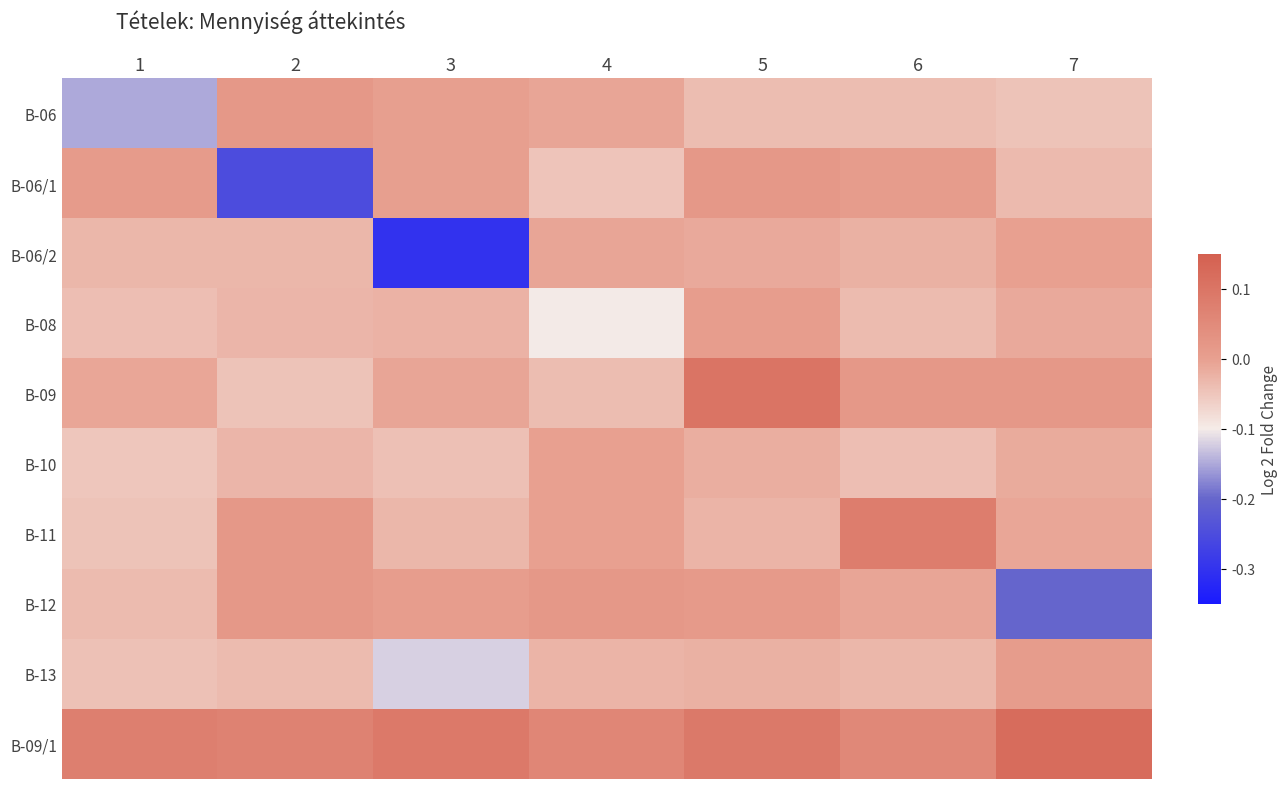

Reading left to right, what are all the values shown in this chart?

B-06: 1=-0.1	2=0.0	3=0.0	4=-0.0	5=-0.0	6=-0.0	7=-0.0
B-06/1: 1=0.0	2=-0.2	3=-0.0	4=-0.0	5=0.0	6=0.0	7=-0.0
B-06/2: 1=-0.0	2=-0.0	3=-0.3	4=-0.0	5=-0.0	6=-0.0	7=-0.0
B-08: 1=-0.0	2=-0.0	3=-0.0	4=-0.1	5=0.0	6=-0.0	7=-0.0
B-09: 1=-0.0	2=-0.0	3=-0.0	4=-0.0	5=0.1	6=0.0	7=0.0
B-10: 1=-0.1	2=-0.0	3=-0.0	4=-0.0	5=-0.0	6=-0.0	7=-0.0
B-11: 1=-0.0	2=0.0	3=-0.0	4=-0.0	5=-0.0	6=0.1	7=-0.0
B-12: 1=-0.0	2=0.0	3=0.0	4=0.0	5=0.0	6=-0.0	7=-0.2
B-13: 1=-0.0	2=-0.0	3=-0.1	4=-0.0	5=-0.0	6=-0.0	7=0.0
B-09/1: 1=0.1	2=0.1	3=0.1	4=0.1	5=0.1	6=0.1	7=0.1